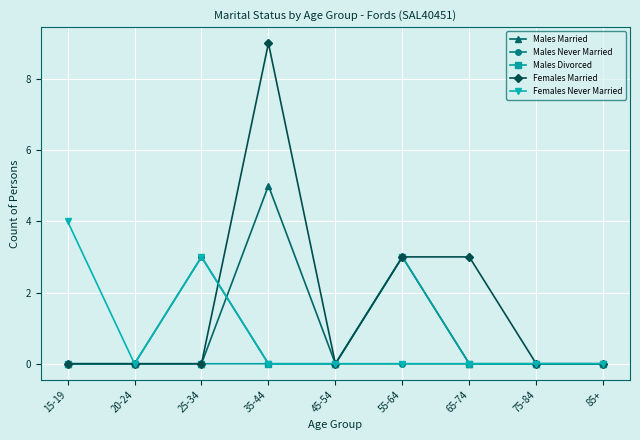

What is the maximum value for Males Never Married?

3